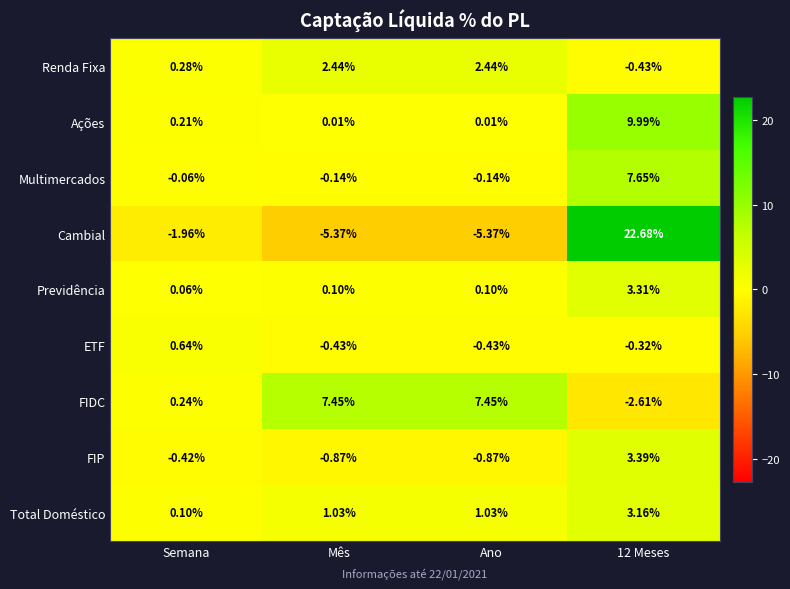

Which series has the widest spread of values?

Cambial